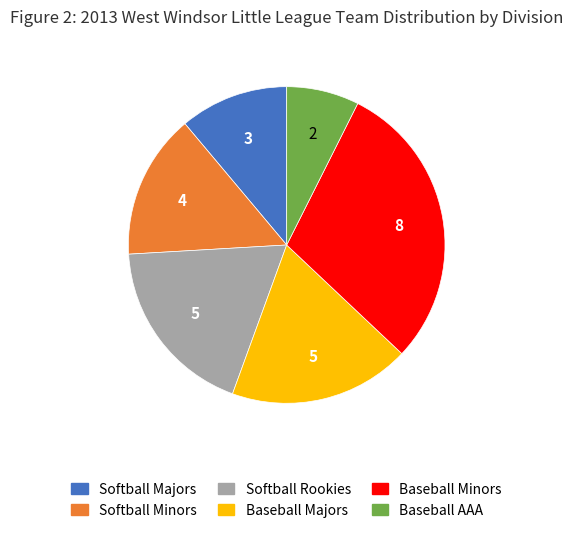

What is the largest slice in the pie chart?

Baseball Minors